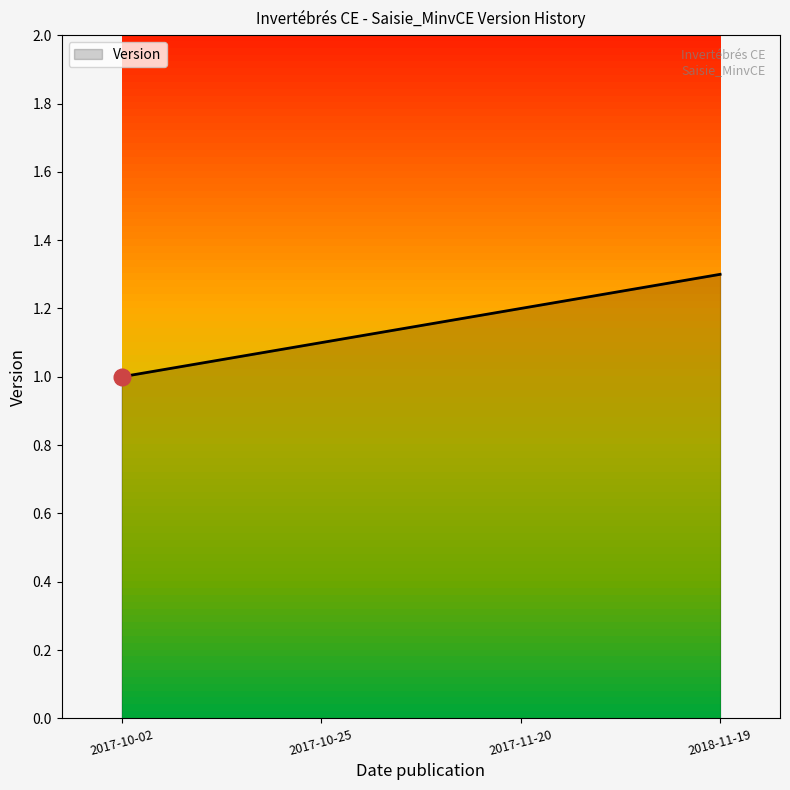

Approximately how many times larger is the value at 2018-11-19 compared to 2017-10-02?

1.3